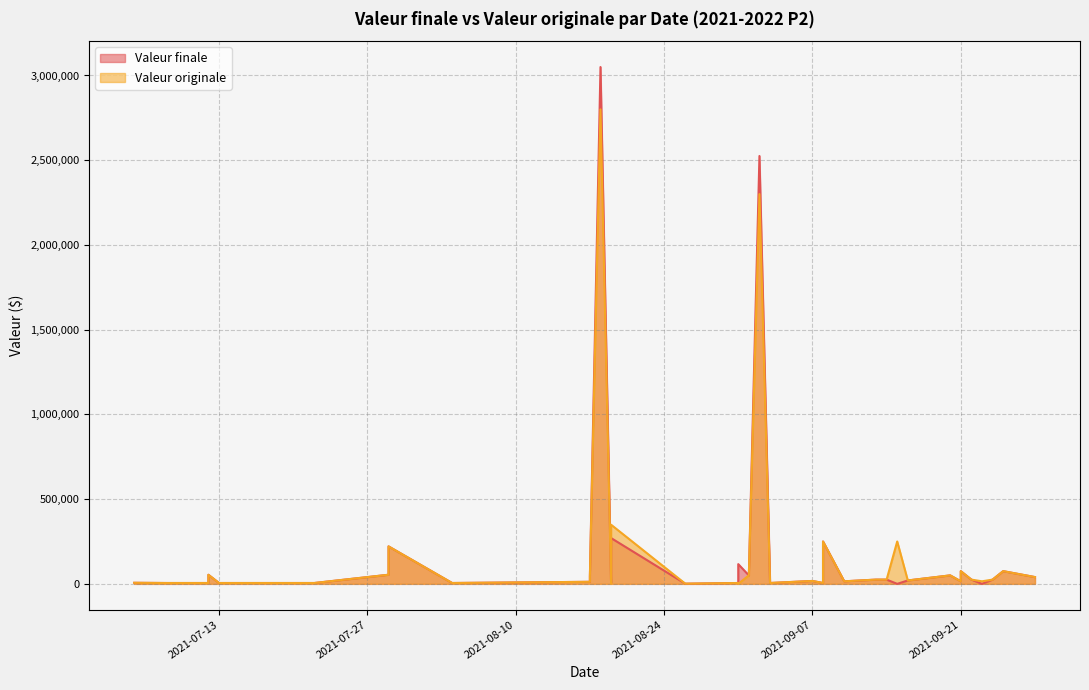

The Valeur finale series shows 307435.4 at 2021-07-29. True or false?

False